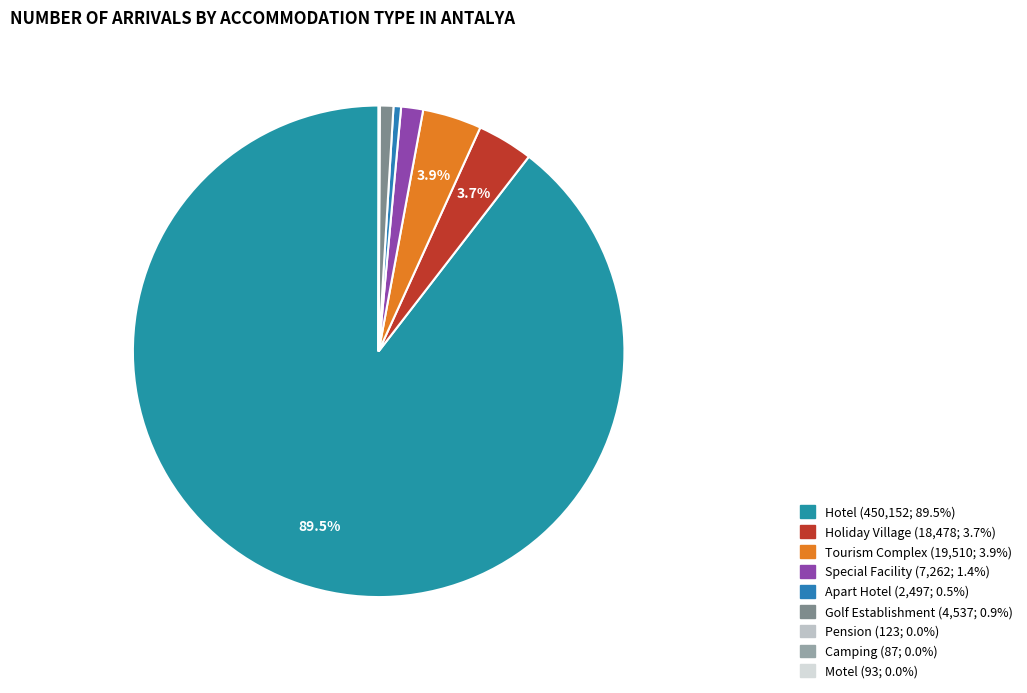

Is Motel the majority of the pie?

No